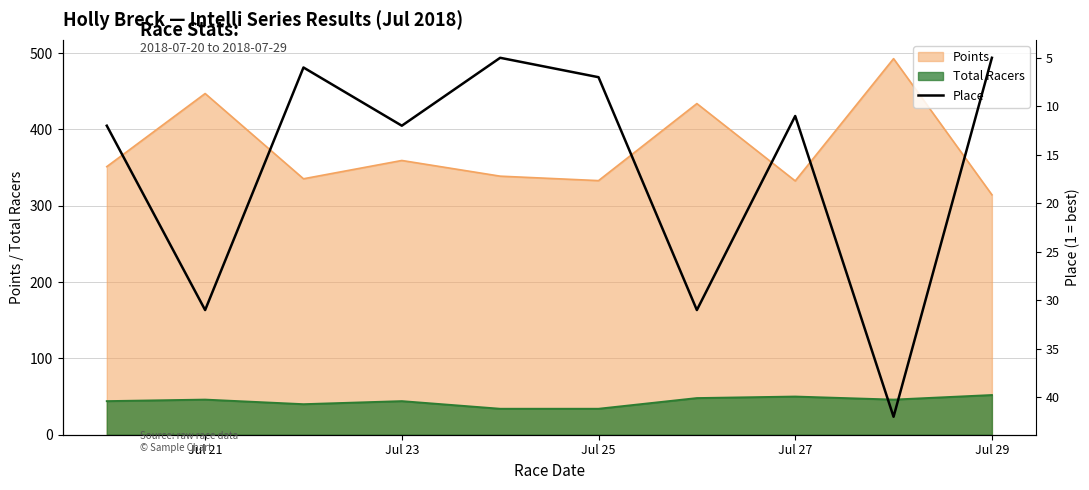

Is it true that Points equals 157.4 at Jul 25?

False